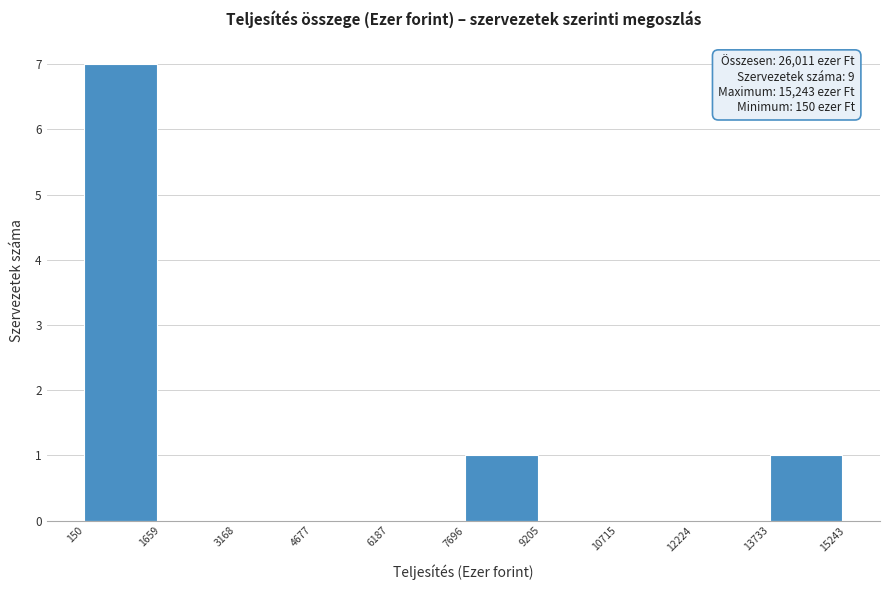

Over which range of the x-axis is the bar tallest?

150 to 1659